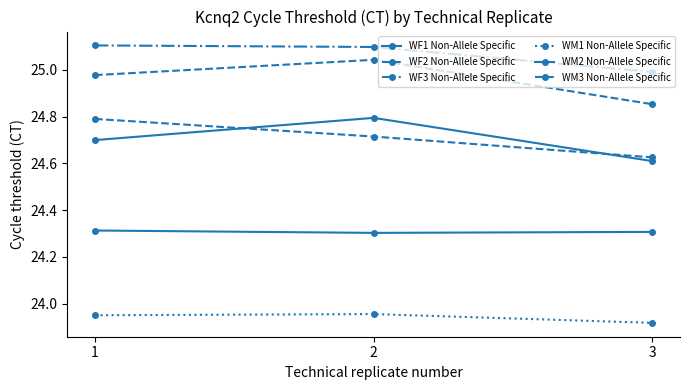

Count the number of categories in the chart.

3